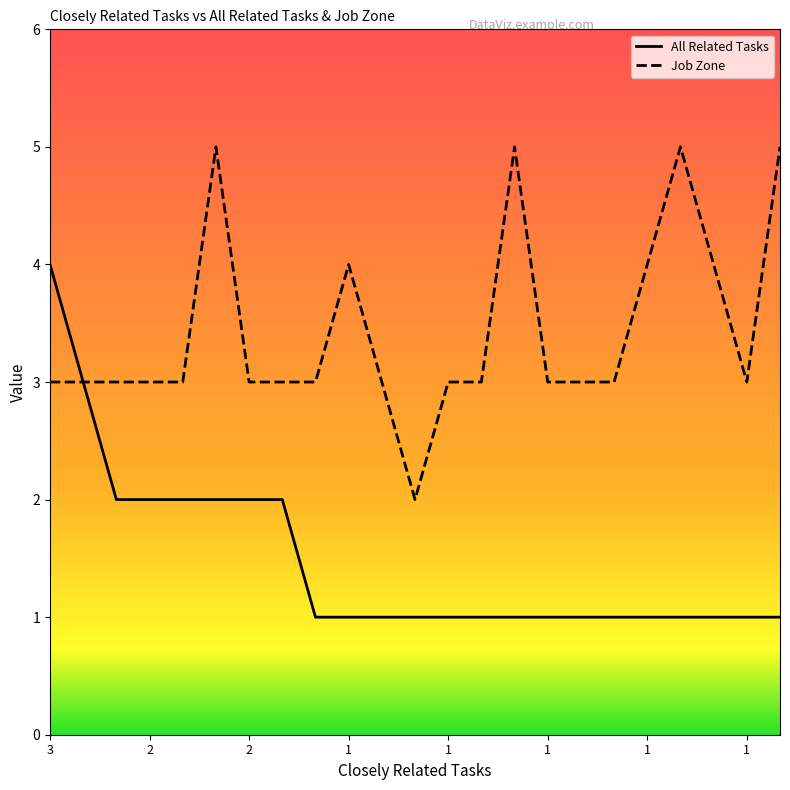

List the series in order of their overall mean, lowest first.

All Related Tasks, Job Zone